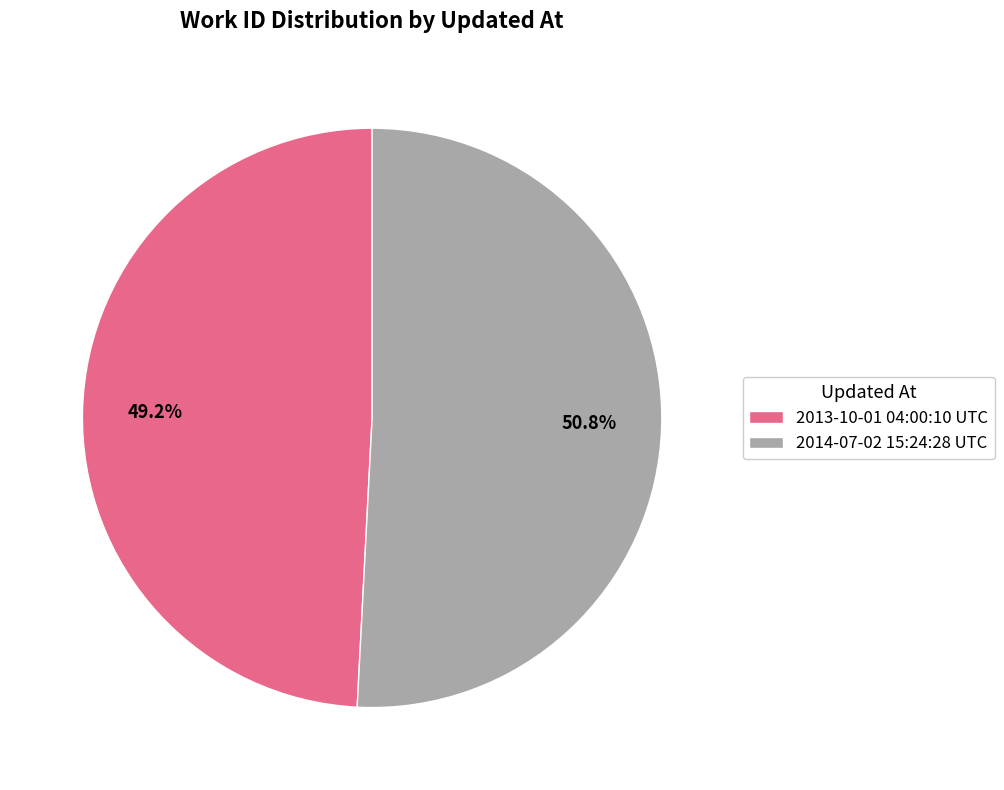

Is it true that 2014-07-02 15:24:28 UTC is 51% of the pie?

True